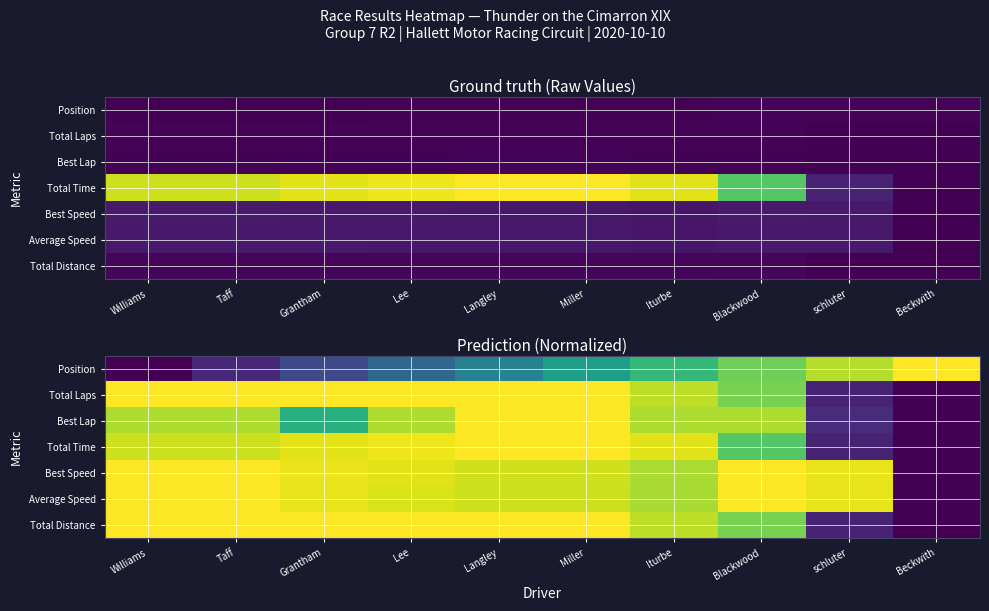

Is the value of Average Speed at Blackwood greater than the value of Best Speed at Langley?

Yes